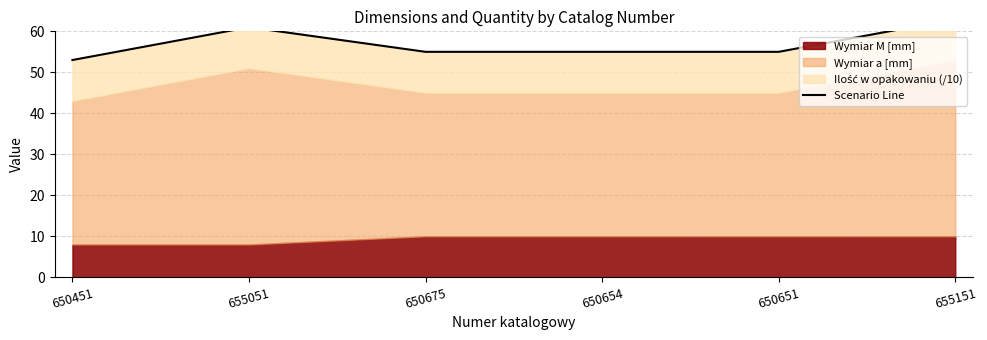

What is the difference between the maximum and minimum values?

10